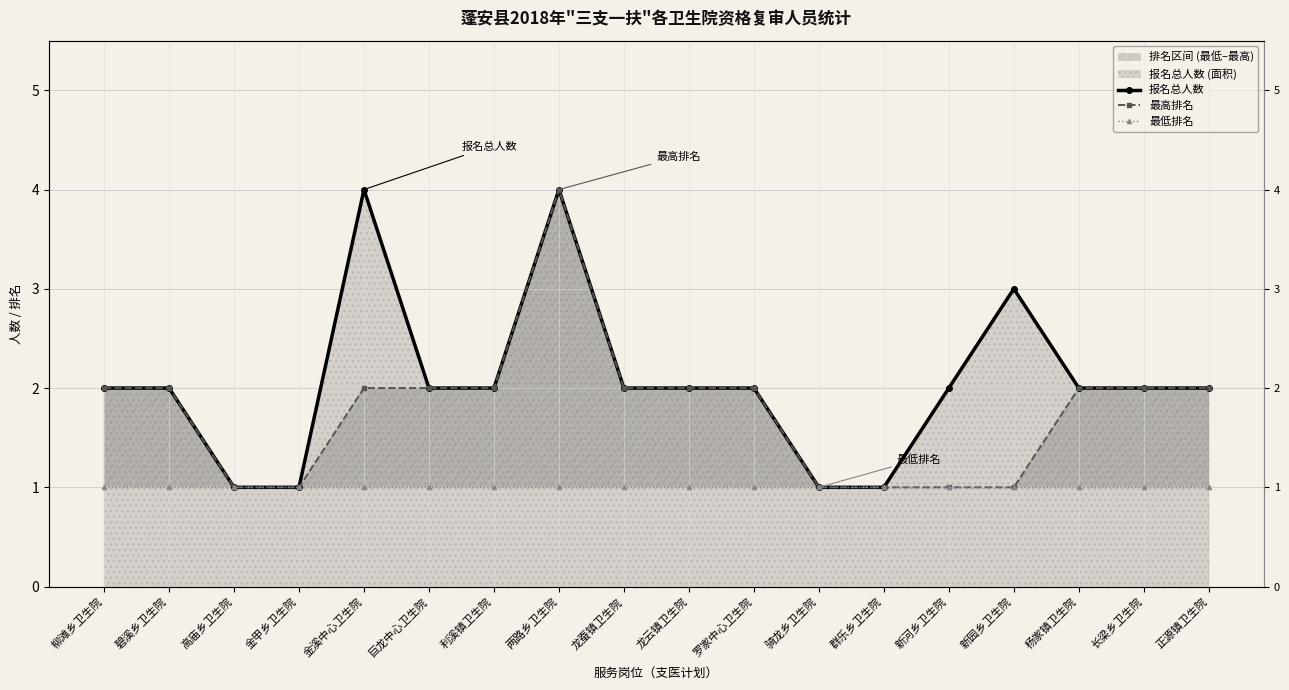

Does the chart display data point markers on the line(s)?

Yes